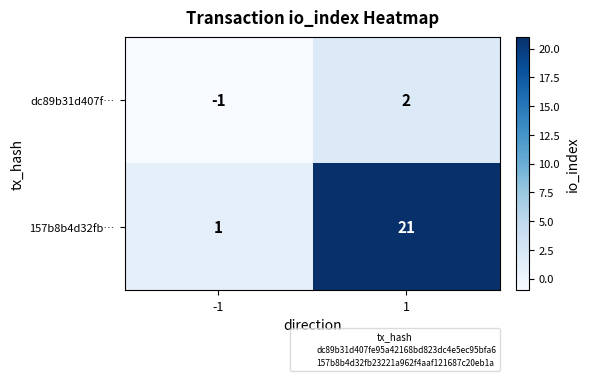

Which series has the widest spread of values?

157b8b4d32fb…